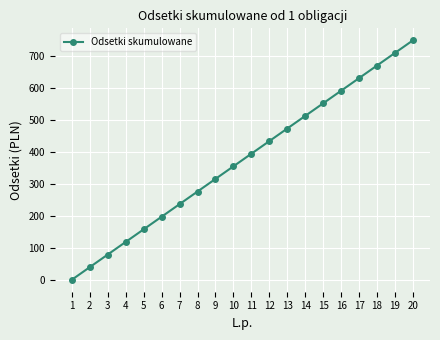

What is the change in value from 11 to 15?

+157.8